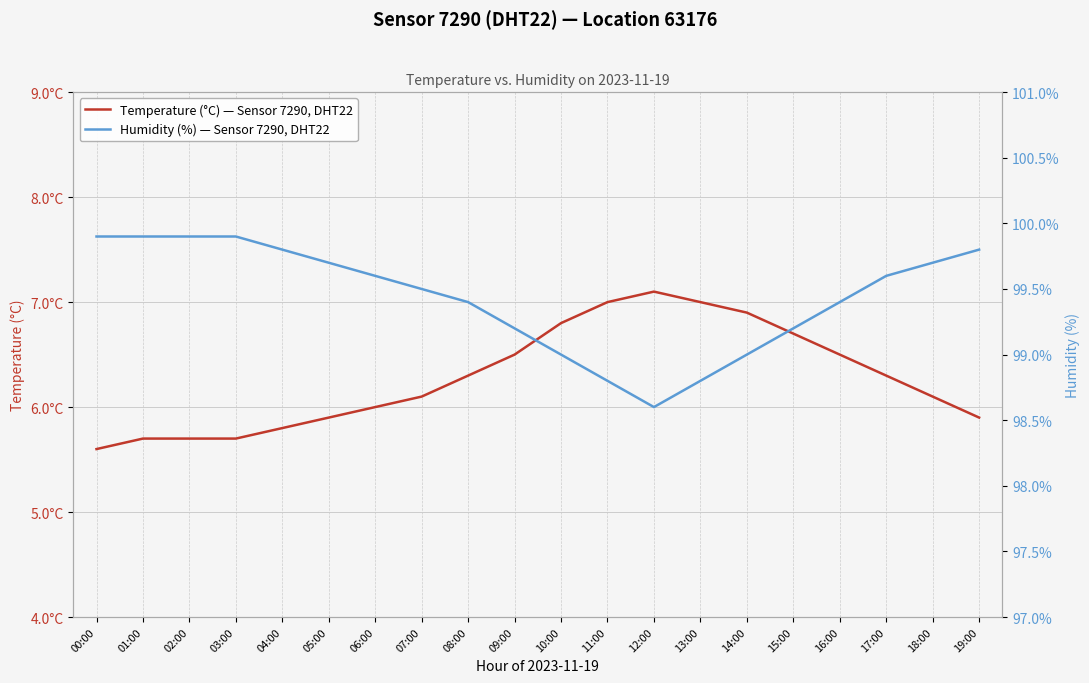

Between 00:00 and 18:00, which series saw the biggest shift?

Temperature (°C) — Sensor 7290, DHT22